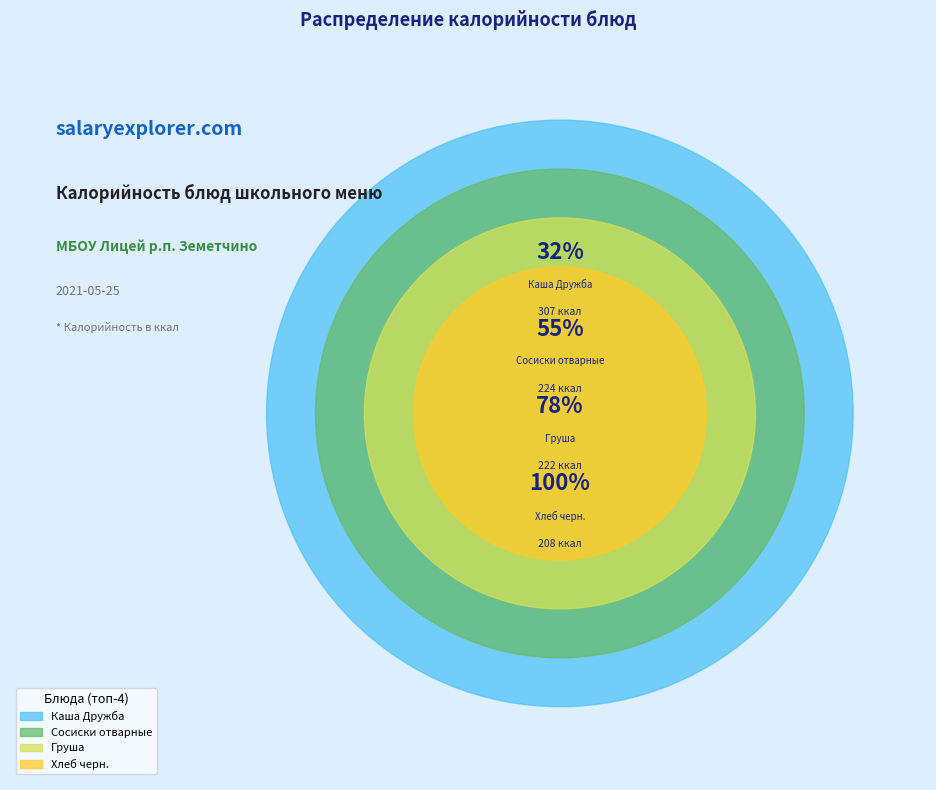

Which slice is the largest?

Каша Дружба